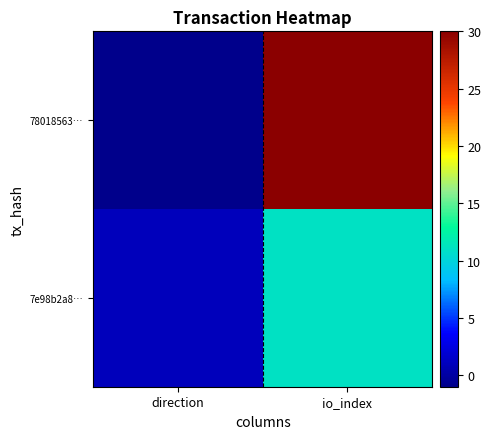

Between direction and io_index, which is larger?

io_index